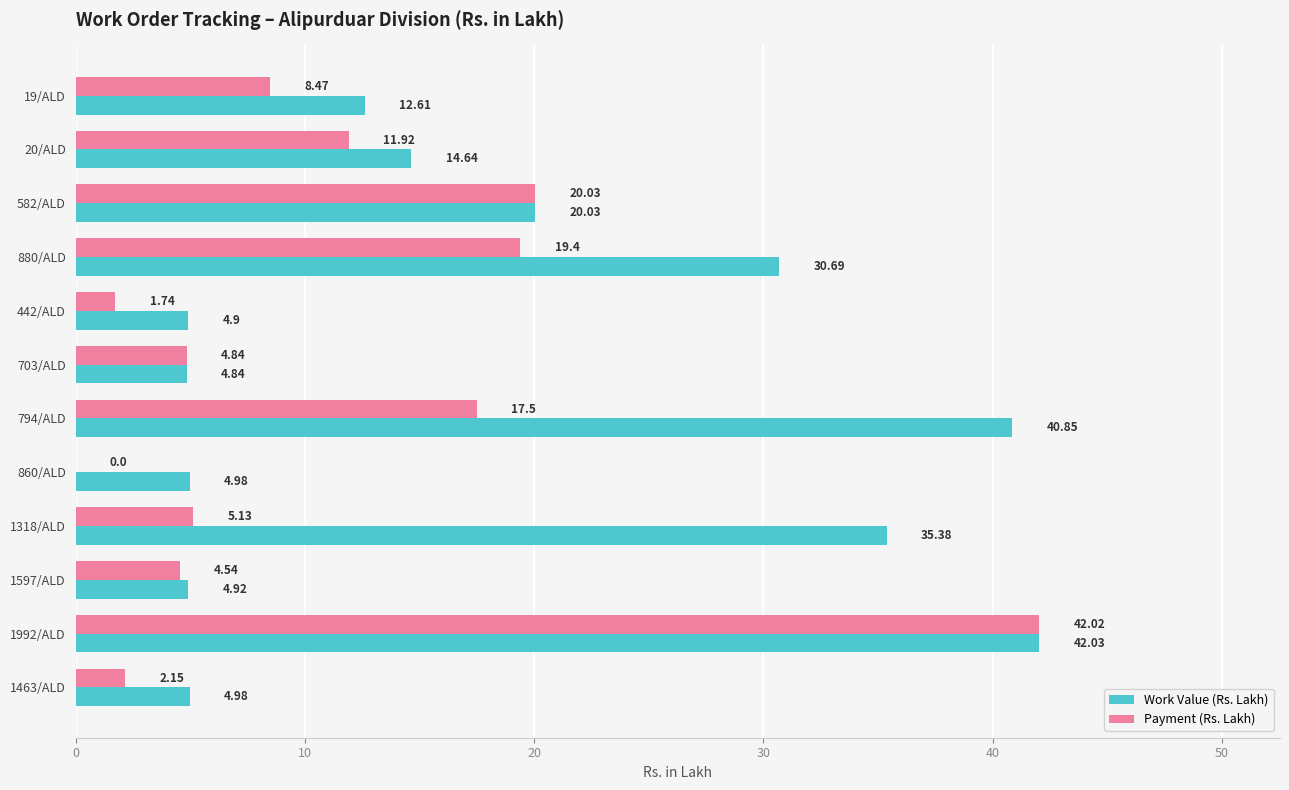

At which category is the sum across all series the highest?

1992/ALD